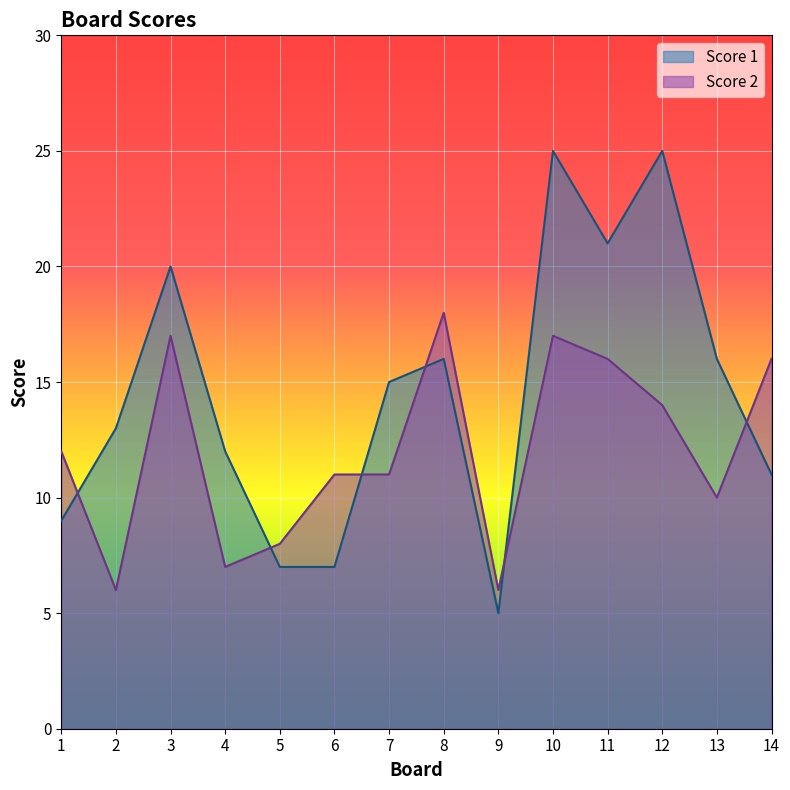

At how many categories does at least one series exceed 21?

2